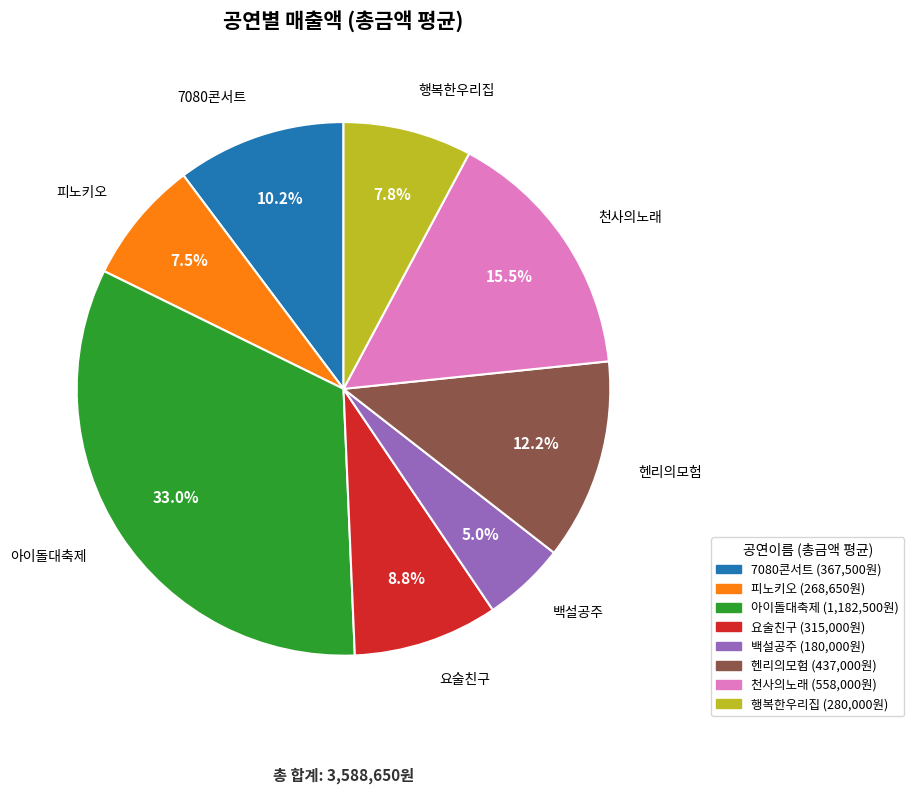

To the nearest percent, what is the difference between the largest and smallest slice percentages?

28%